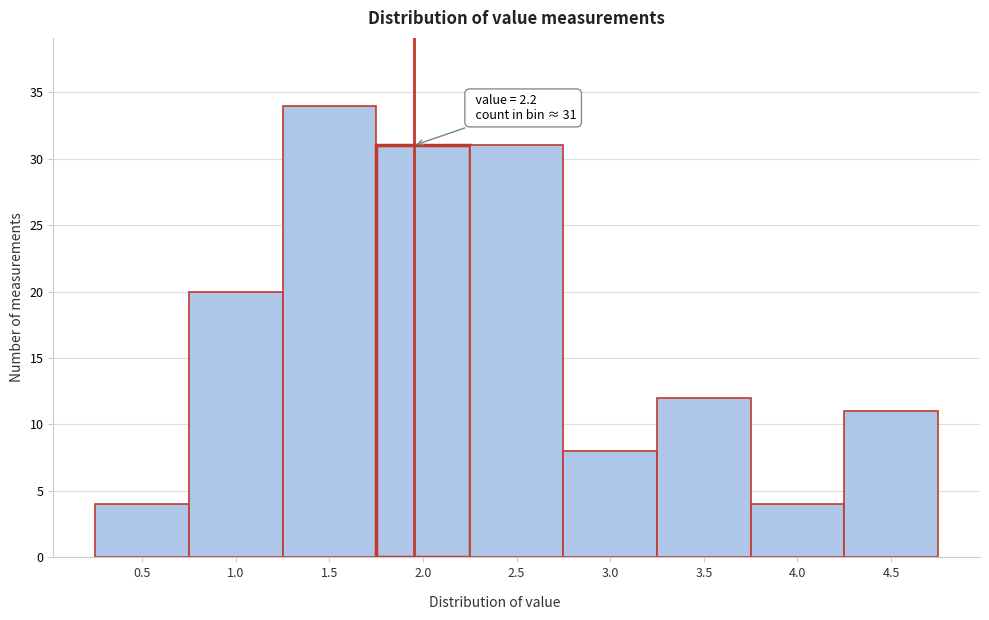

Reading right to left, what are all the values shown in this chart?

11	4	12	8	31	31	34	20	4